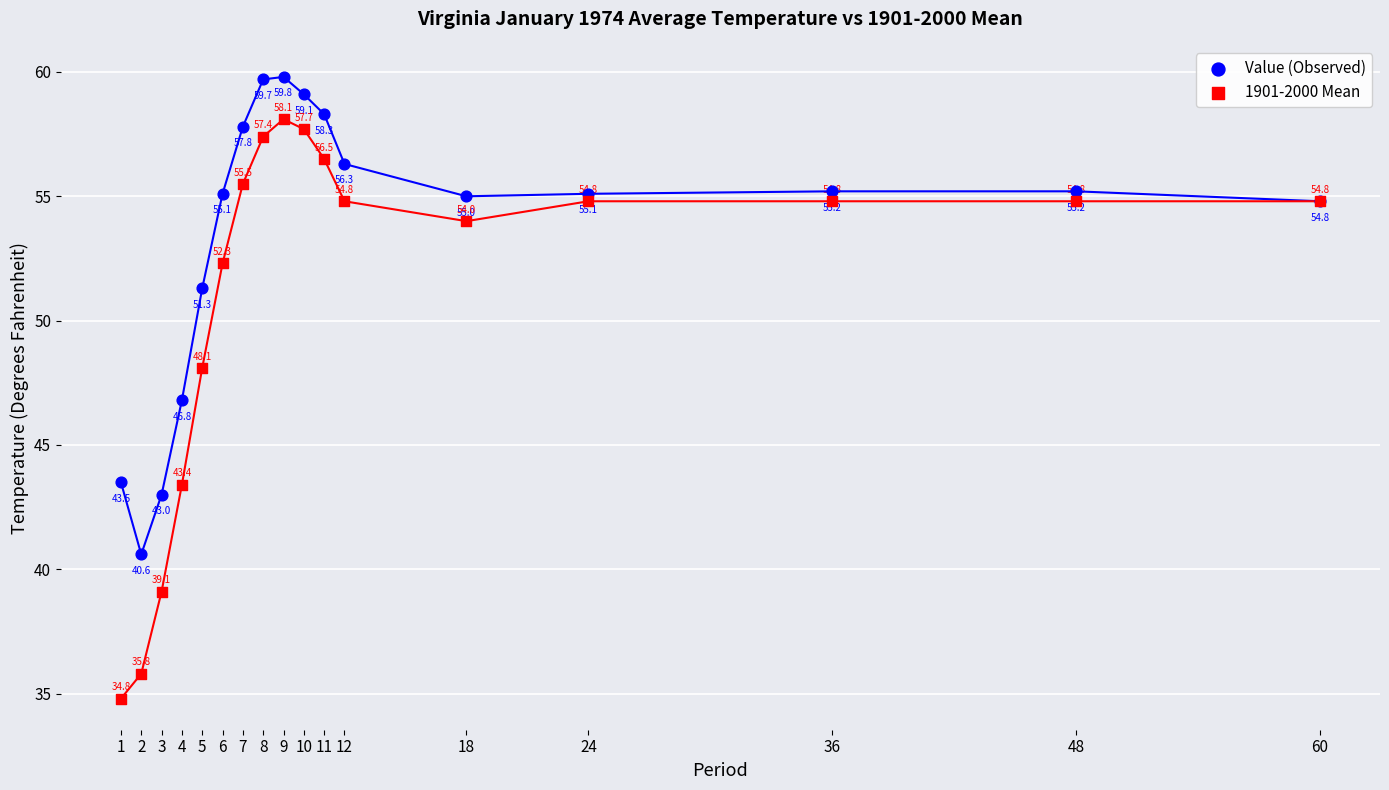

Across all series, what Y value is closest to 47?

46.8